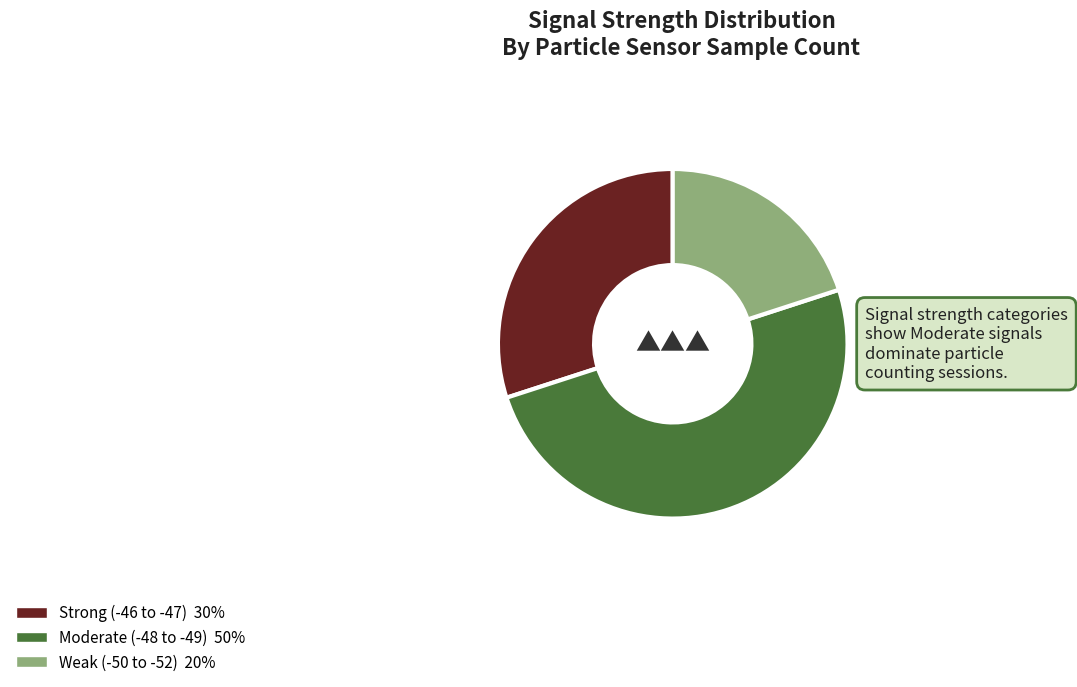

To the nearest percent, what is the average slice percentage?

33%